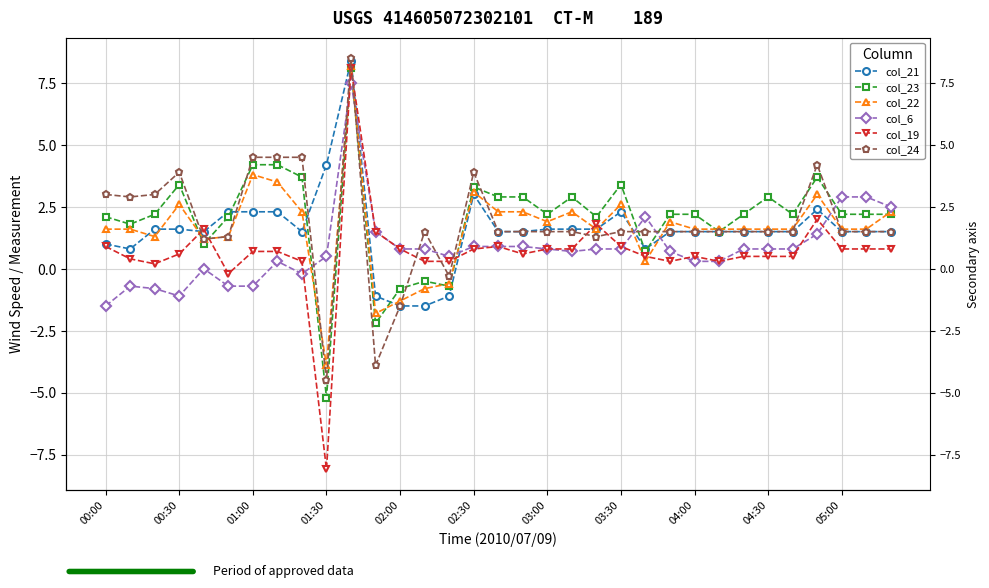

What is the average value of the col_23 series?

2.0